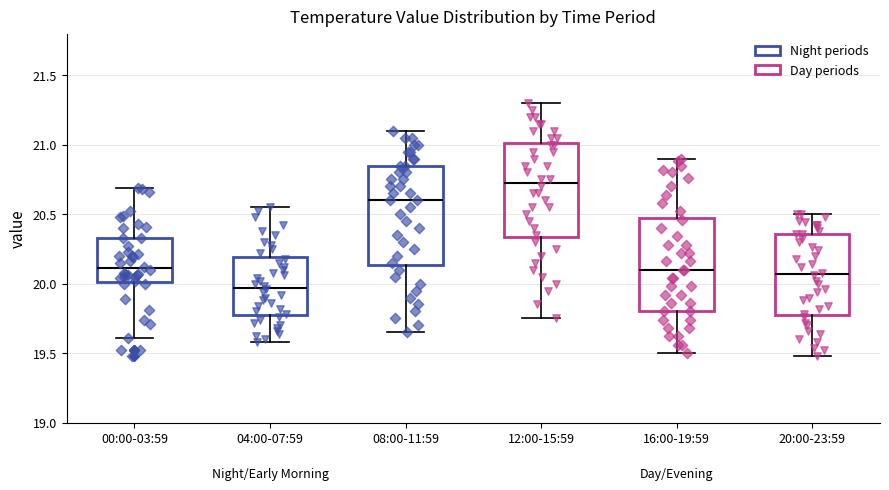

Reading left to right, transcribe this box plot: for each box, give where its median line is, the range the box spans, and where its two whiskers end, as read against the y-axis. The values are not printed on the chart, so give them approximately, as read against the axis.

00:00-03:59: median 20.10, box 20.00 to 20.35, whiskers 19.60 to 20.70
04:00-07:59: median 19.95, box 19.80 to 20.20, whiskers 19.60 to 20.55
08:00-11:59: median 20.60, box 20.15 to 20.85, whiskers 19.65 to 21.10
12:00-15:59: median 20.75, box 20.35 to 21.00, whiskers 19.75 to 21.30
16:00-19:59: median 20.10, box 19.80 to 20.50, whiskers 19.50 to 20.90
20:00-23:59: median 20.05, box 19.80 to 20.35, whiskers 19.50 to 20.50